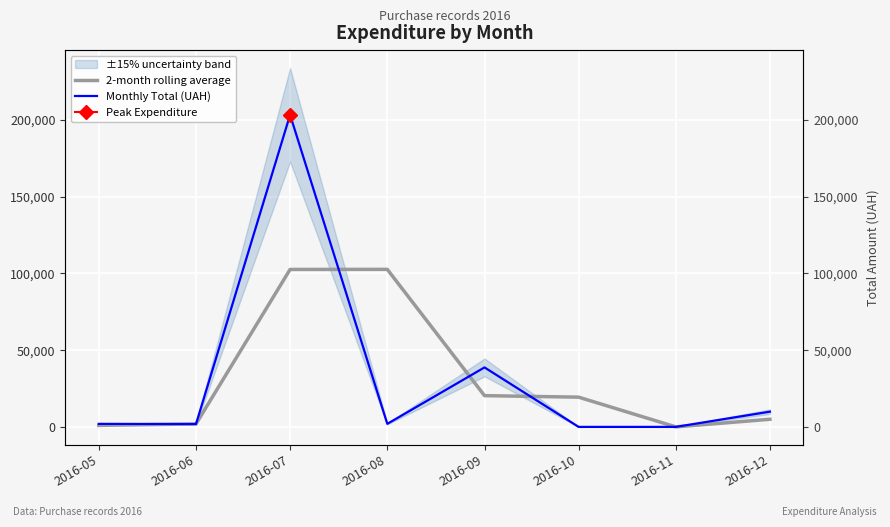

What is the value of the 2-month rolling average point at the 1st from the left?

986.7